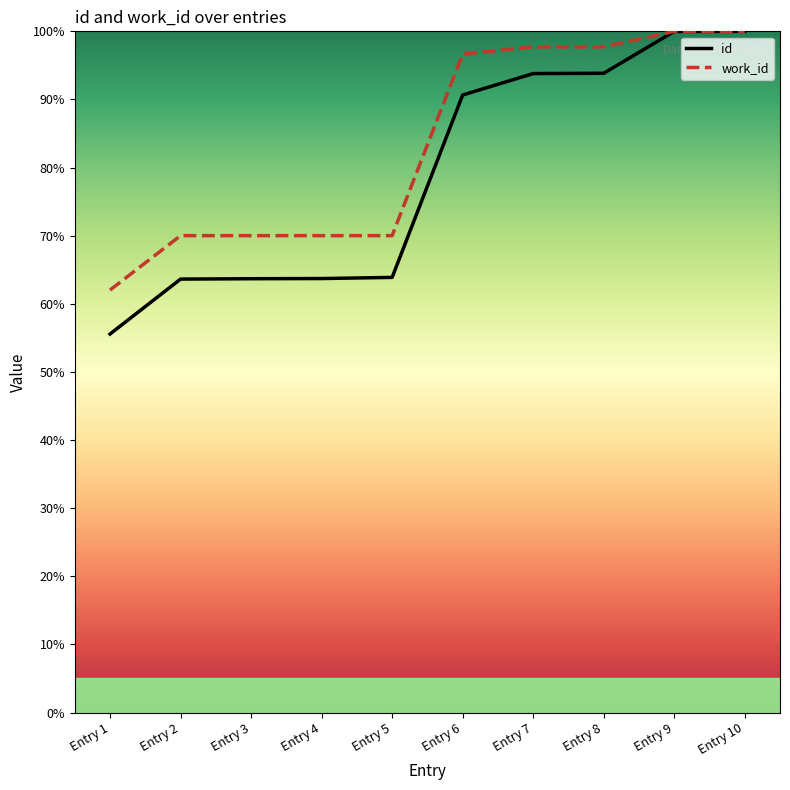

What is the spread (max minus min) of values at Entry 2?

6.4